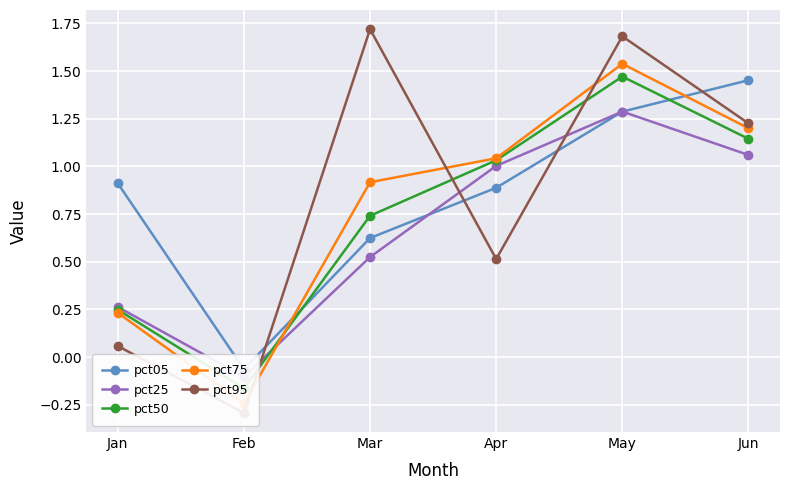

Where does the pct25 series first go above 1?

Apr